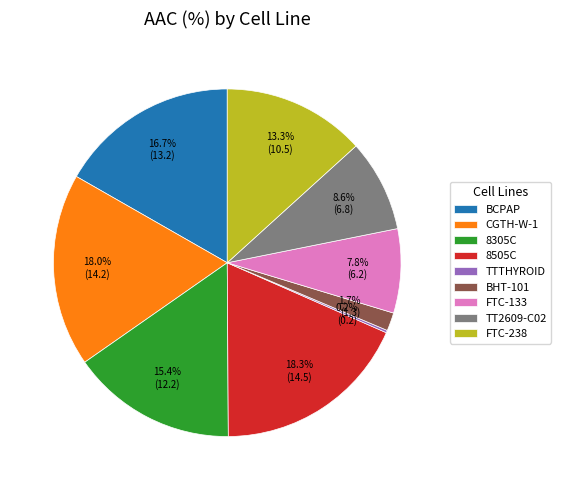

Combined, what portion of the pie is FTC-133 and 8305C?

23.2%